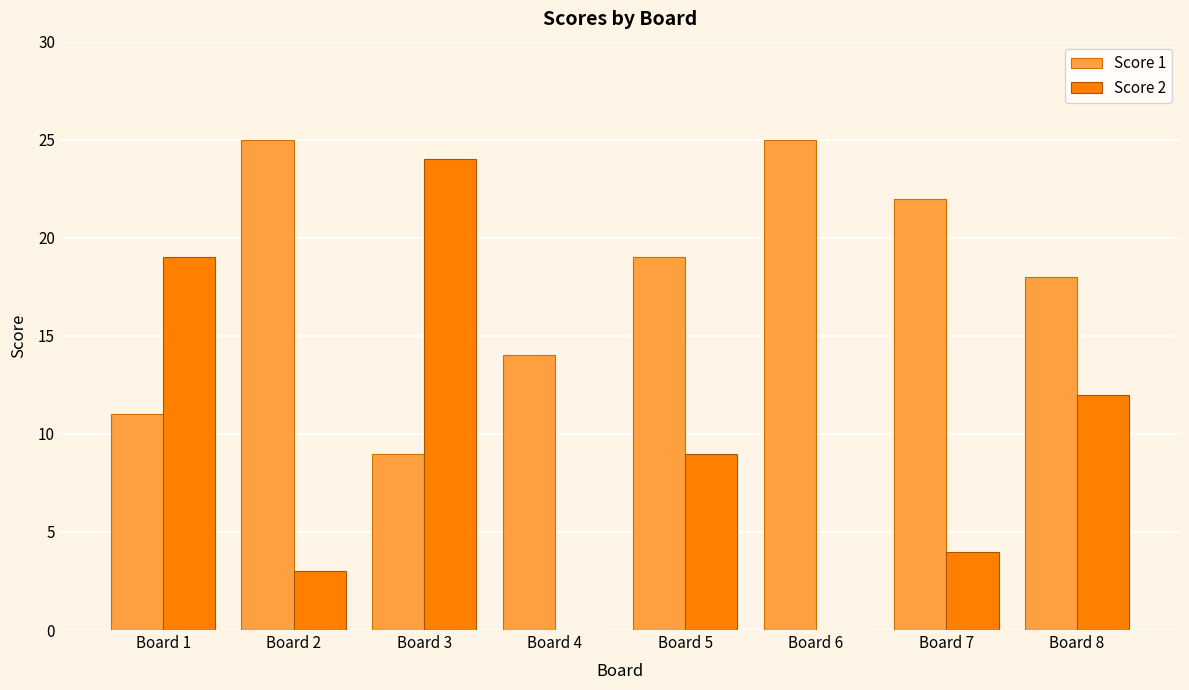

What is the maximum value for Score 1?

25